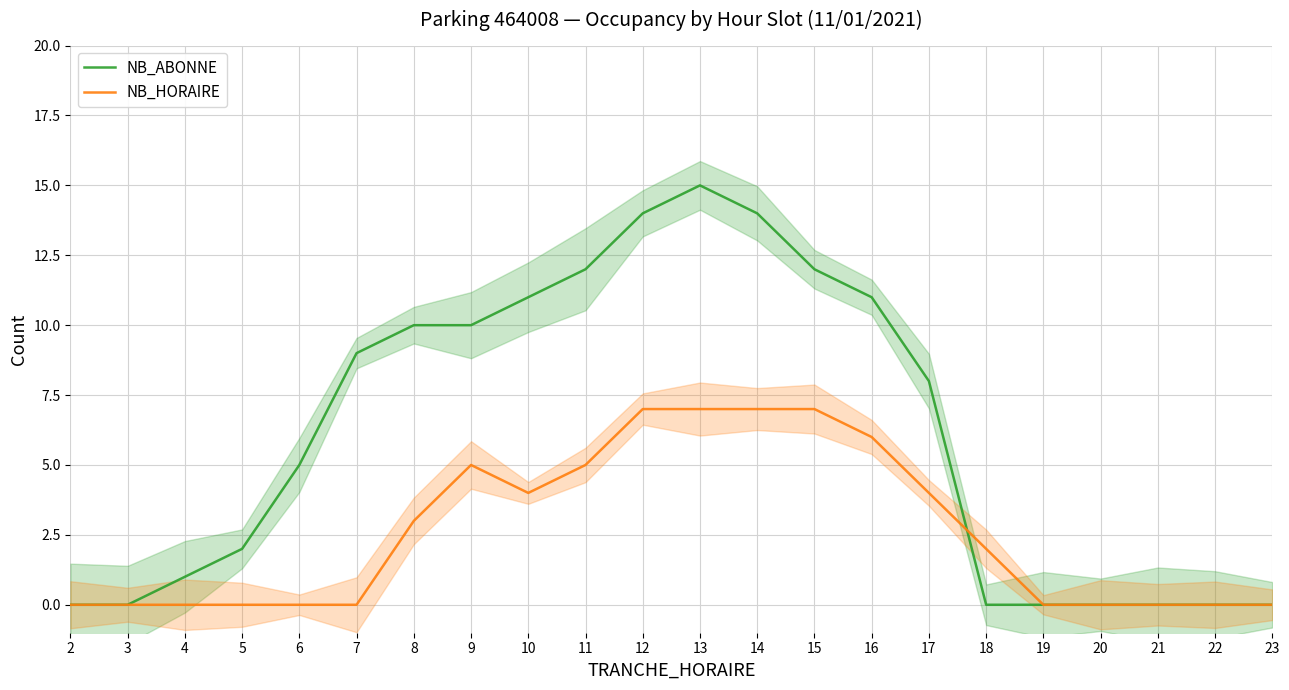

Is the value of NB_HORAIRE at 8 greater than the value of NB_ABONNE at 17?

No